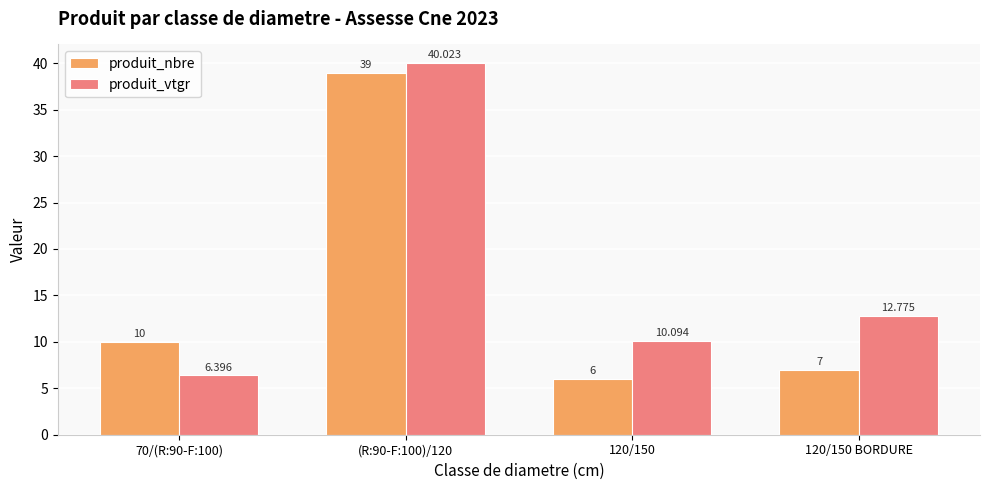

Between 70/(R:90-F:100) and (R:90-F:100)/120, which series saw the biggest shift?

produit_vtgr